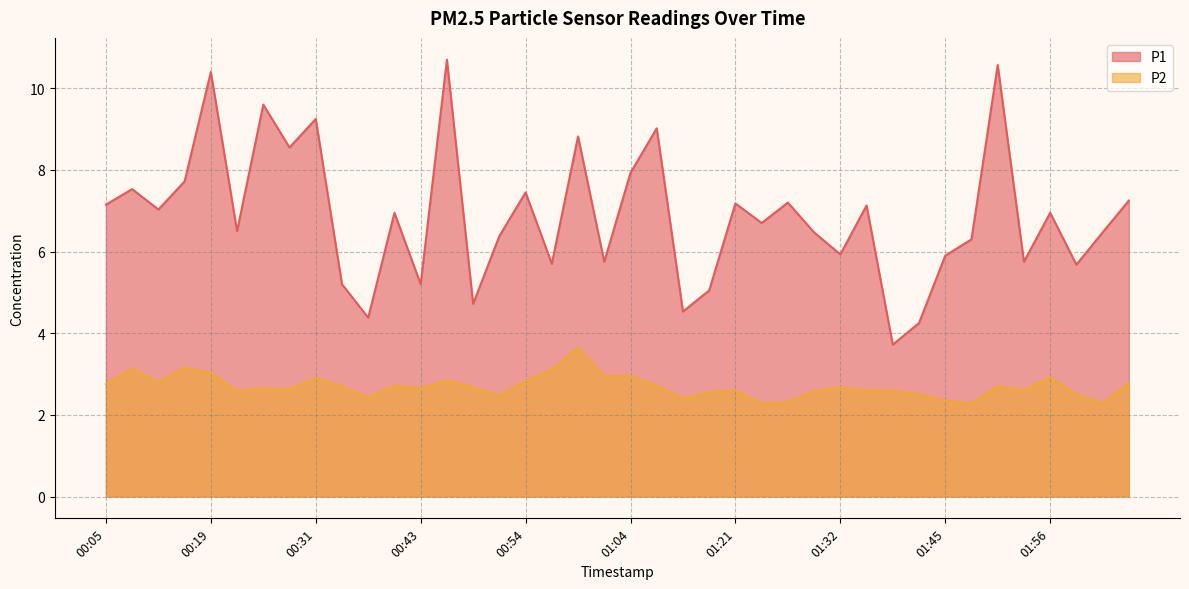

Where is P1 nearest to the value 7?

00:10